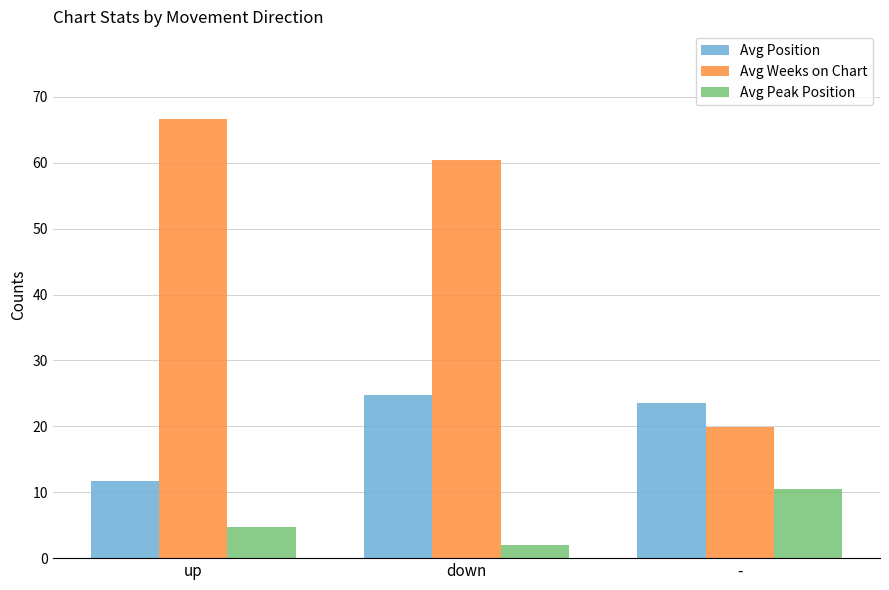

Which series changed the most between down and -?

Avg Weeks on Chart